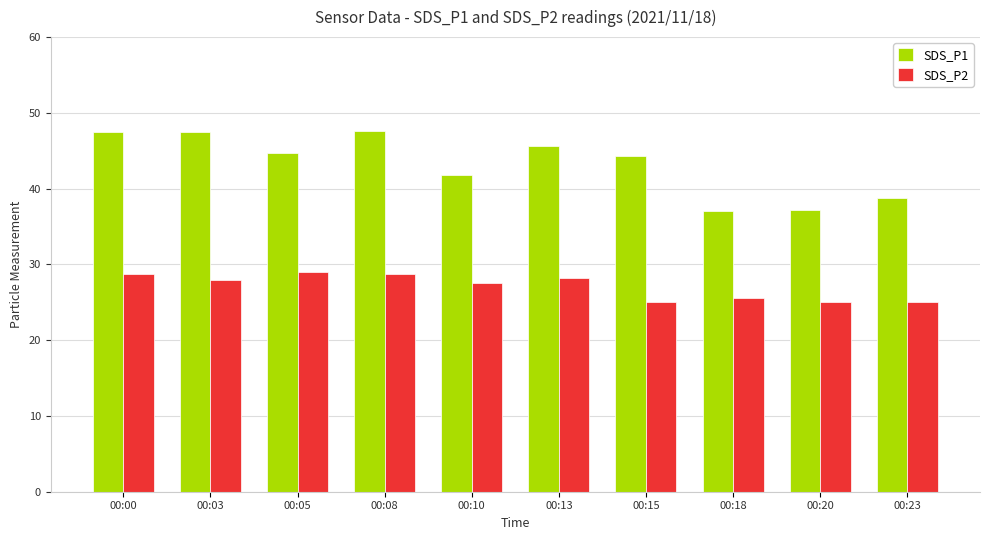

What is the spread (max minus min) of values at 00:20?

12.1